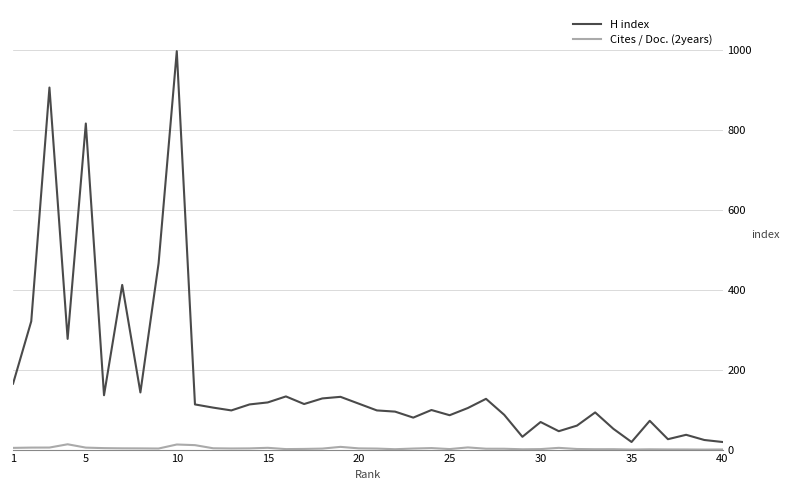

Which series has the largest range (max minus min)?

H index